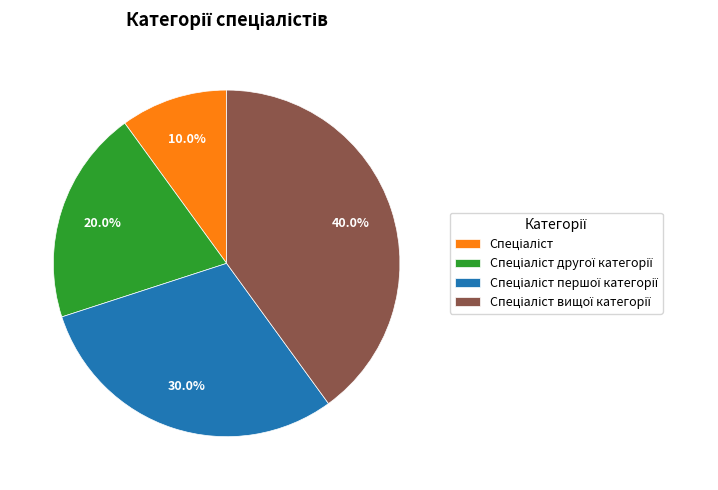

Is there any slice that represents more than half of the pie?

No